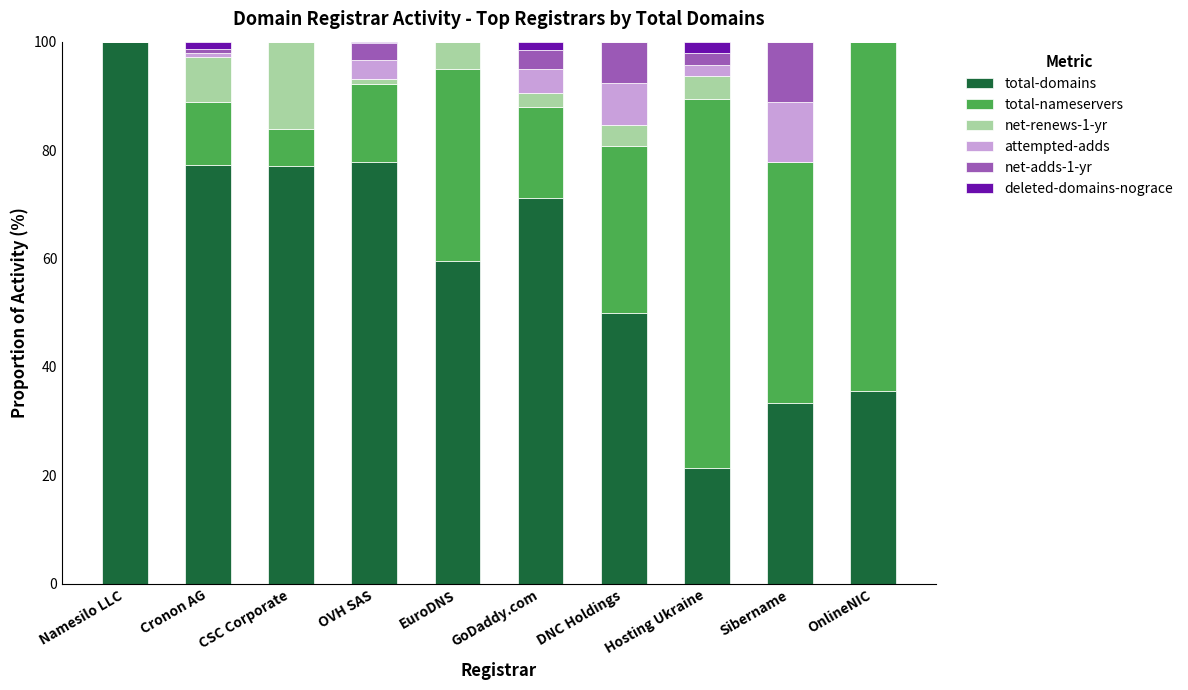

What is the highest value of the total-domains series?

100.0